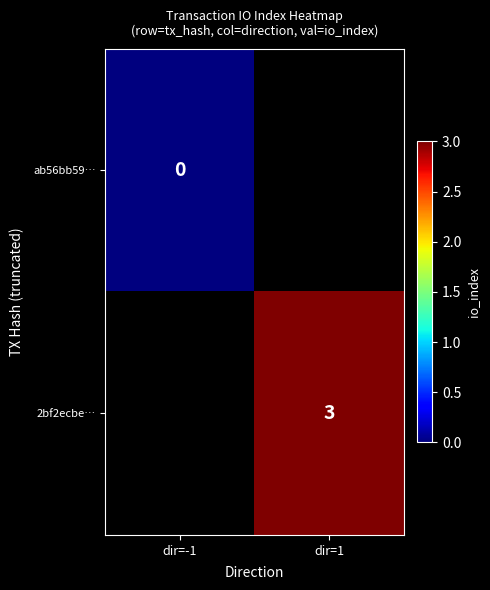

The value of 2bf2ecbe… at dir=1 is 5. True or false?

False